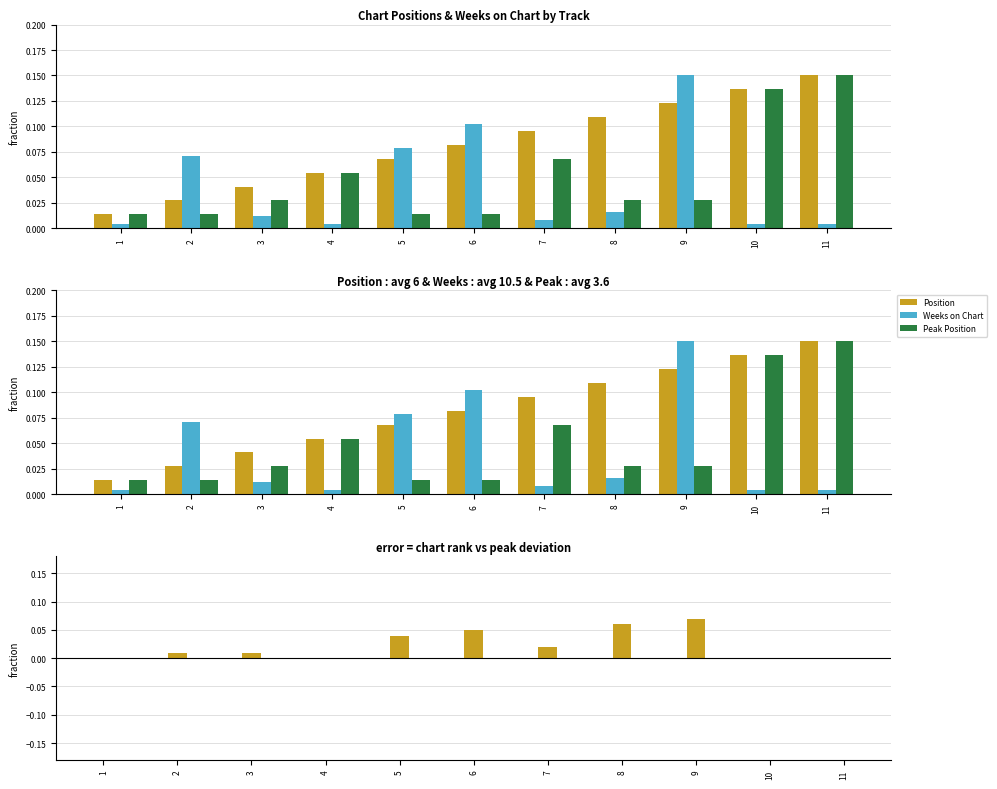

Reading left to right, what are all the values shown in this chart?

Position: 0.0	0.0	0.0	0.1	0.1	0.1	0.1	0.1	0.1	0.1	0.1
Weeks on Chart: 0.0	0.1	0.0	0.0	0.1	0.1	0.0	0.0	0.1	0.0	0.0
Peak Position: 0.0	0.0	0.0	0.1	0.0	0.0	0.1	0.0	0.0	0.1	0.1
Position - Peak Position: 0.0	0.0	0.0	0.0	0.0	0.0	0.0	0.1	0.1	0.0	0.0